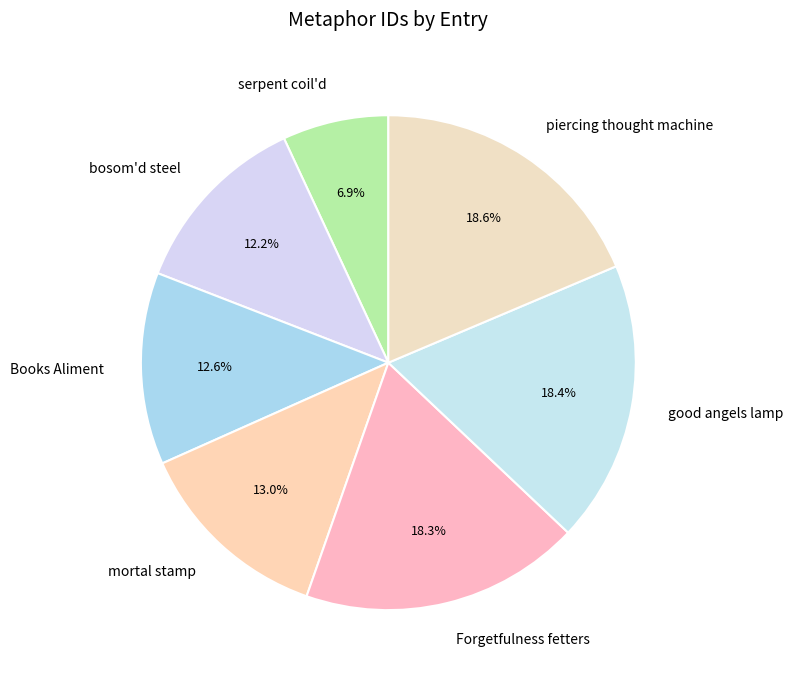

Combined, do mortal stamp and Forgetfulness fetters account for over 50%?

No